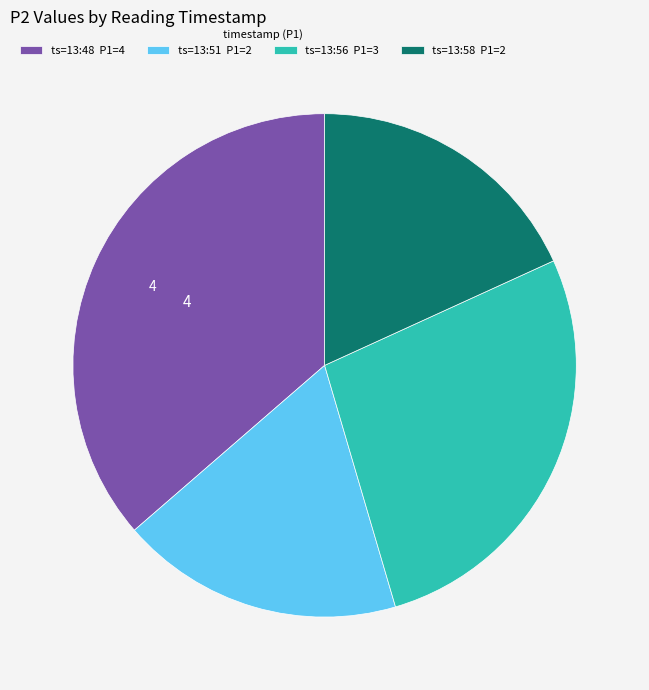

Is the sum of ts=13:56 P1=3 and ts=13:58 P1=2 greater than half?

No